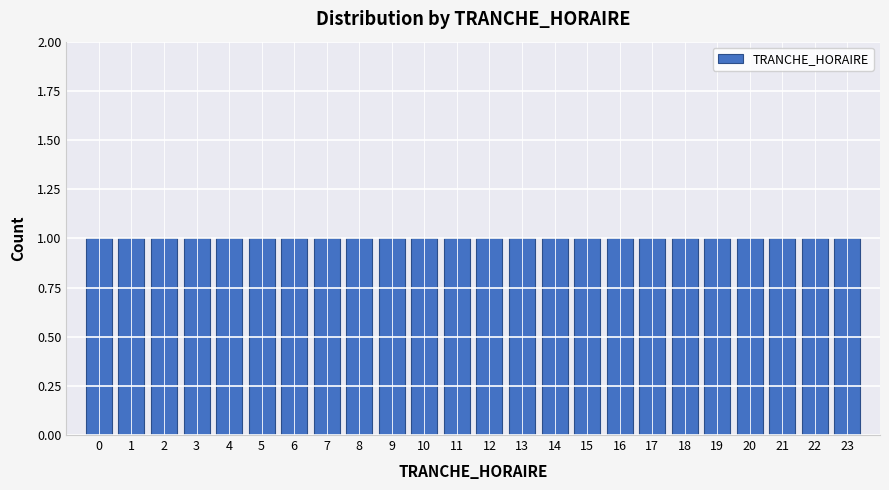

Reading left to right, transcribe this chart: for each bar, give the range it covers on the x-axis and its height. The values are not printed on the chart, so give them approximately, as read against the axis.

-0.5 to 0.5: 1
0.5 to 1.5: 1
1.5 to 2.5: 1
2.5 to 3.5: 1
3.5 to 4.5: 1
4.5 to 5.5: 1
5.5 to 6.5: 1
6.5 to 7.5: 1
7.5 to 8.5: 1
8.5 to 9.5: 1
9.5 to 10.5: 1
10.5 to 11.5: 1
11.5 to 12.5: 1
12.5 to 13.5: 1
13.5 to 14.5: 1
14.5 to 15.5: 1
15.5 to 16.5: 1
16.5 to 17.5: 1
17.5 to 18.5: 1
18.5 to 19.5: 1
19.5 to 20.5: 1
20.5 to 21.5: 1
21.5 to 22.5: 1
22.5 to 23.5: 1